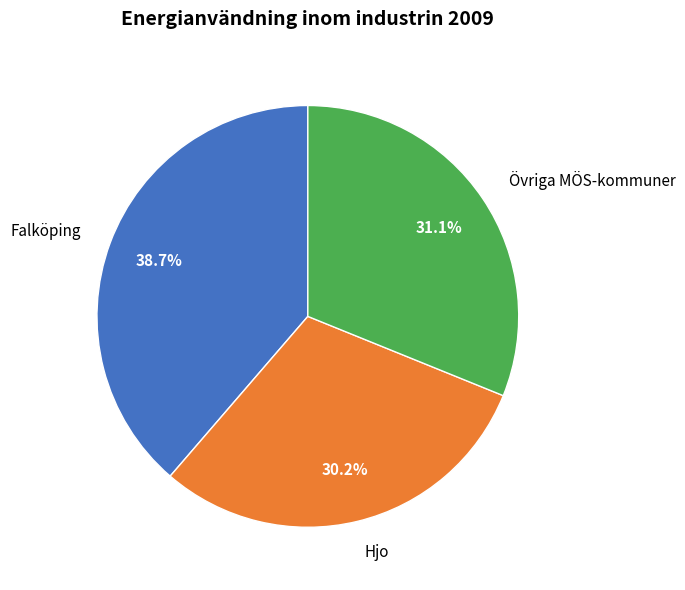

Which category has the smallest portion of the pie?

Hjo